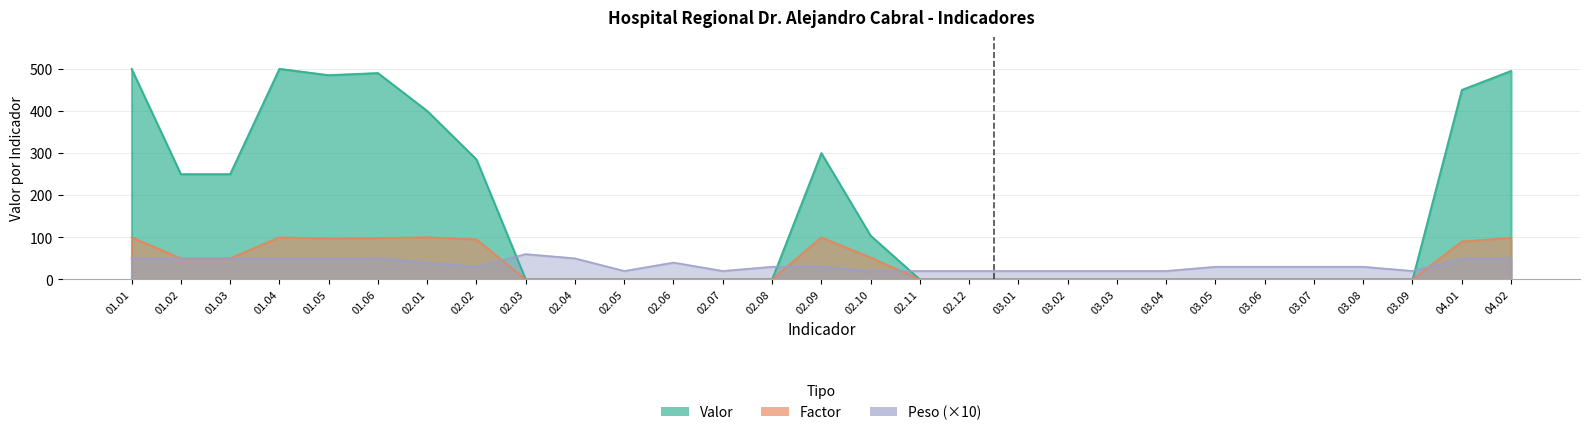

Which series has the largest range (max minus min)?

Valor